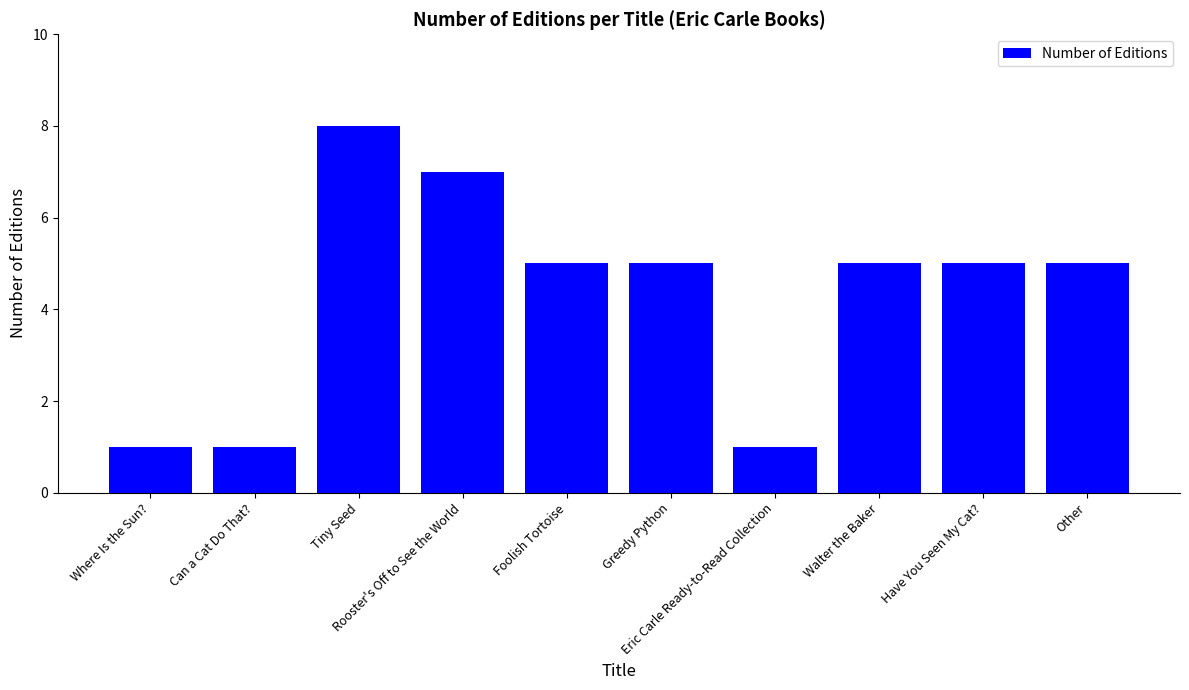

How many series are shown in this chart?

1